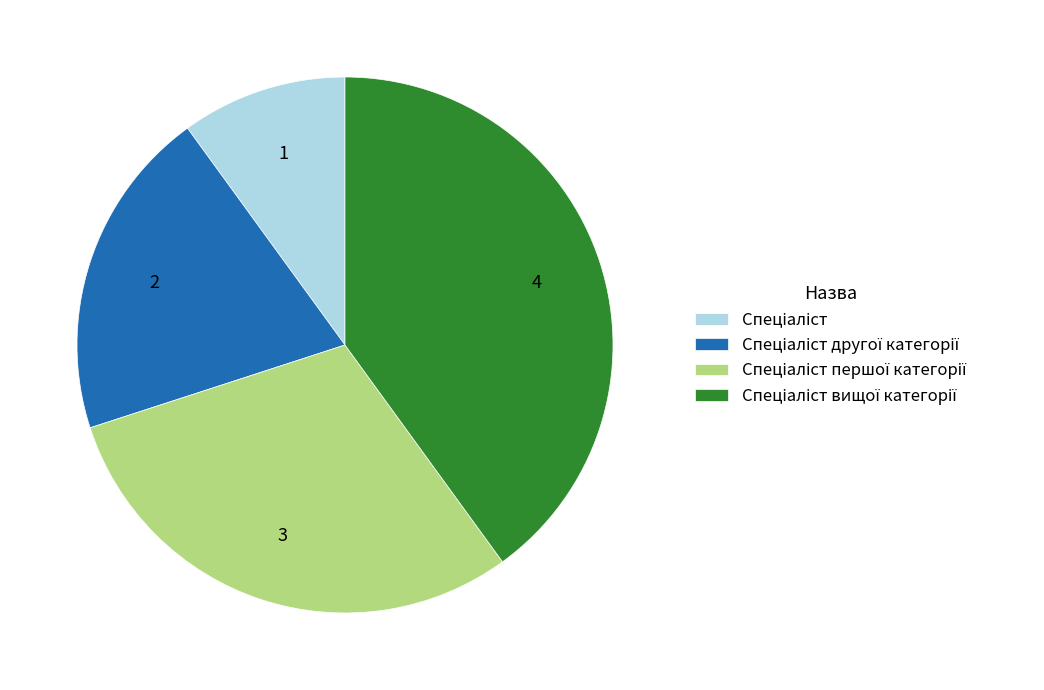

Is there a majority slice in this chart?

No